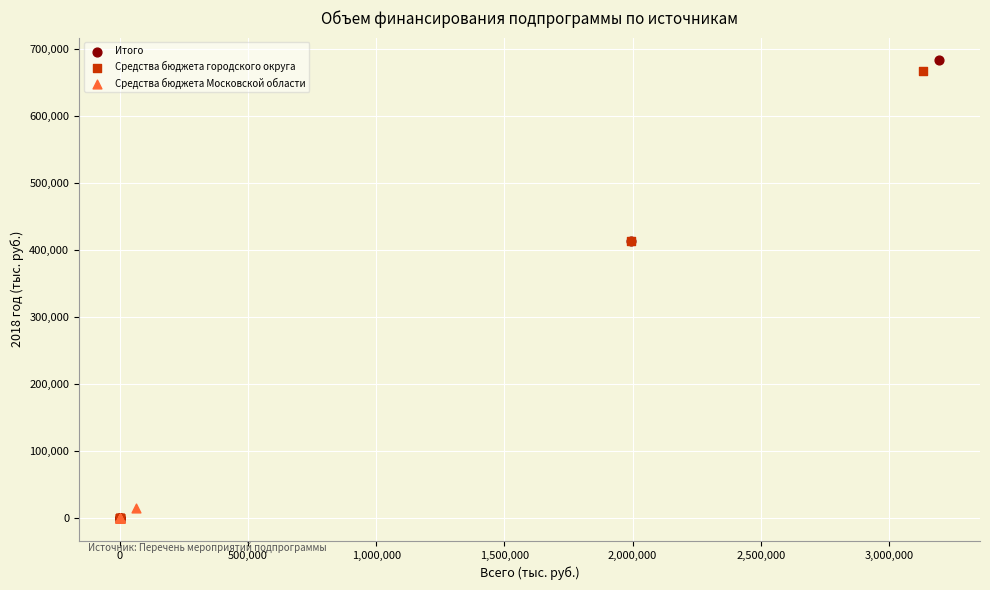

Which series has the widest spread of Y values?

Итого